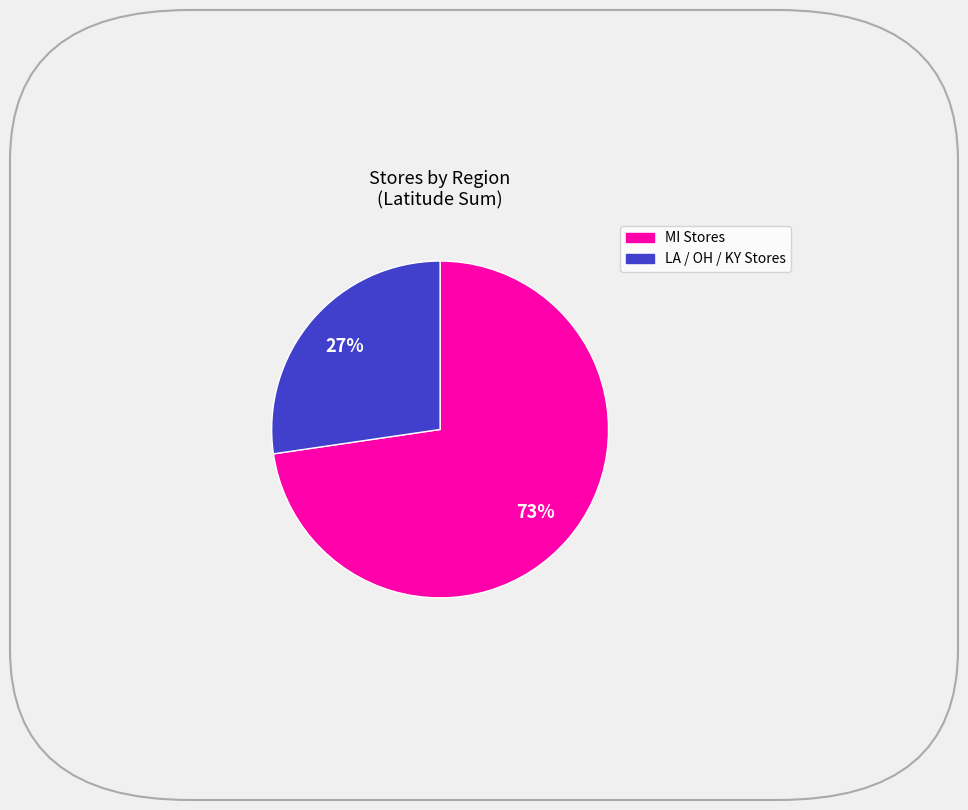

To the nearest percent, what is the average slice percentage?

50%